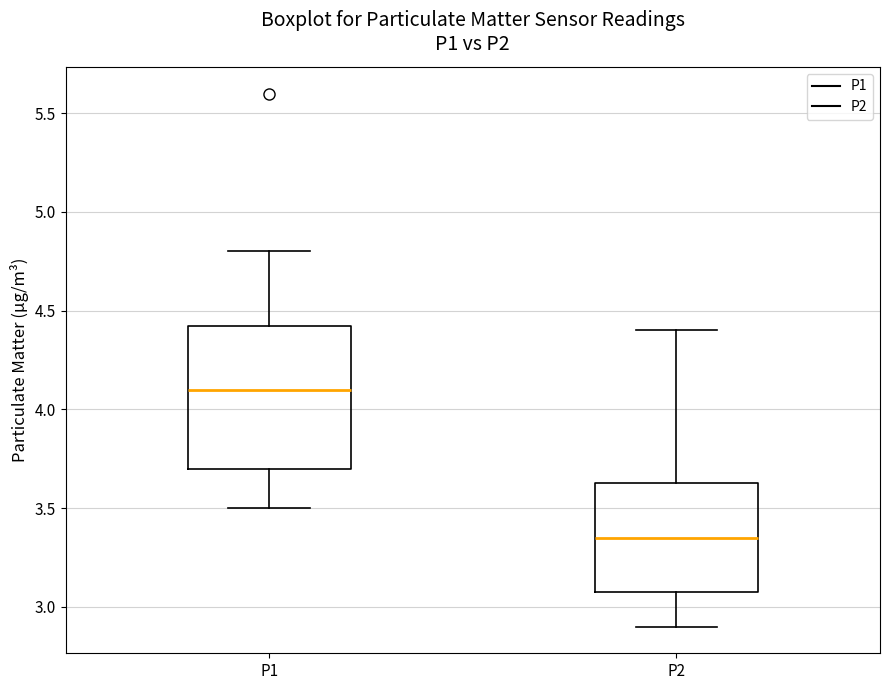

Reading left to right, read every box against the y-axis: the position of its median line, the range the box covers, and the ends of its whiskers. The values are not printed on the chart, so give them approximately, as read against the axis.

P1: median 4.10, box 3.70 to 4.45, whiskers 3.50 to 4.80
P2: median 3.35, box 3.10 to 3.65, whiskers 2.90 to 4.40